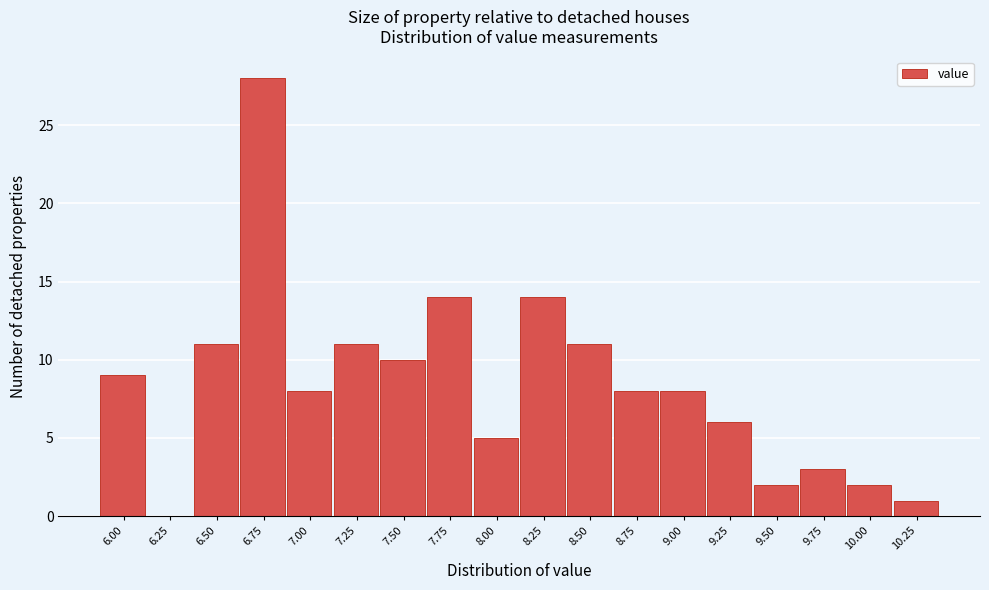

Reading right to left, transcribe all the data shown in this chart.

10.25=1	10.00=2	9.75=3	9.50=2	9.25=6	9.00=8	8.75=8	8.50=11	8.25=14	8.00=5	7.75=14	7.50=10	7.25=11	7.00=8	6.75=28	6.50=11	6.25=0	6.00=9